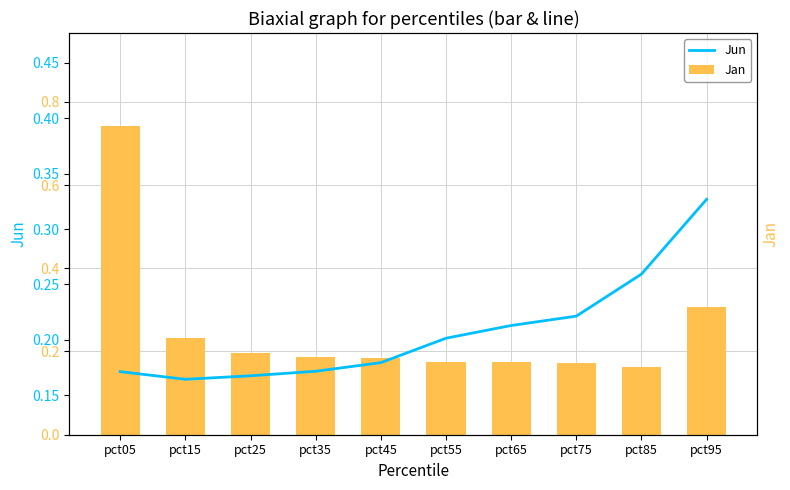

Are the bars grouped side by side (vs. stacked)?

Yes